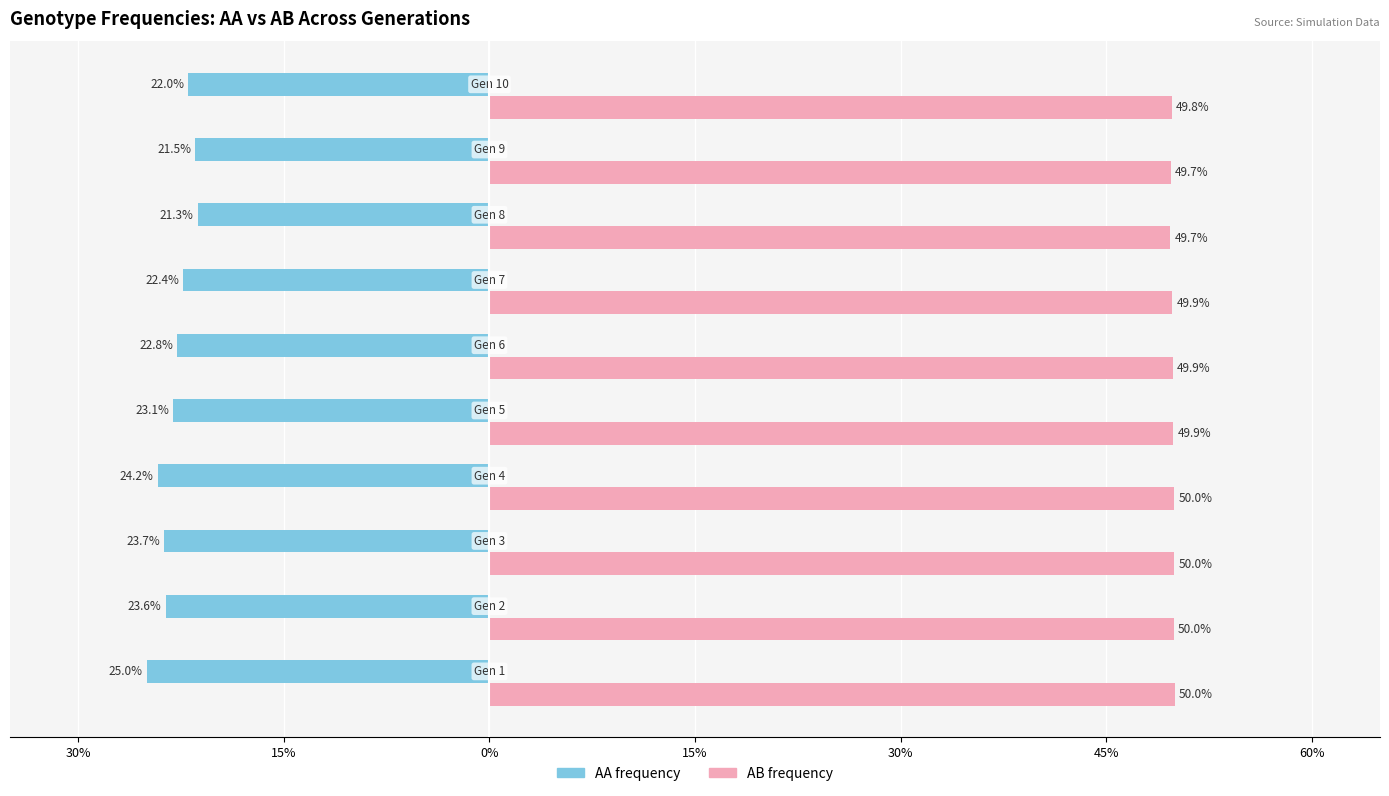

Rank the series by their maximum value, from lowest to highest.

AA frequency, AB frequency